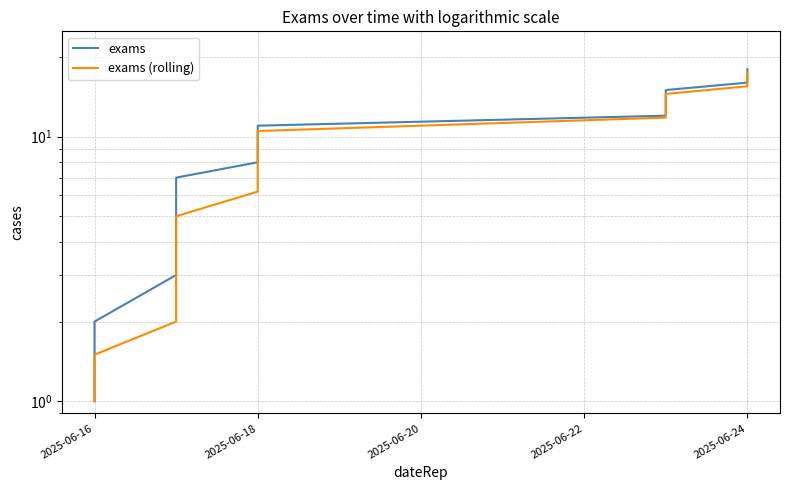

What are all the series names shown in the legend?

exams, exams (rolling)